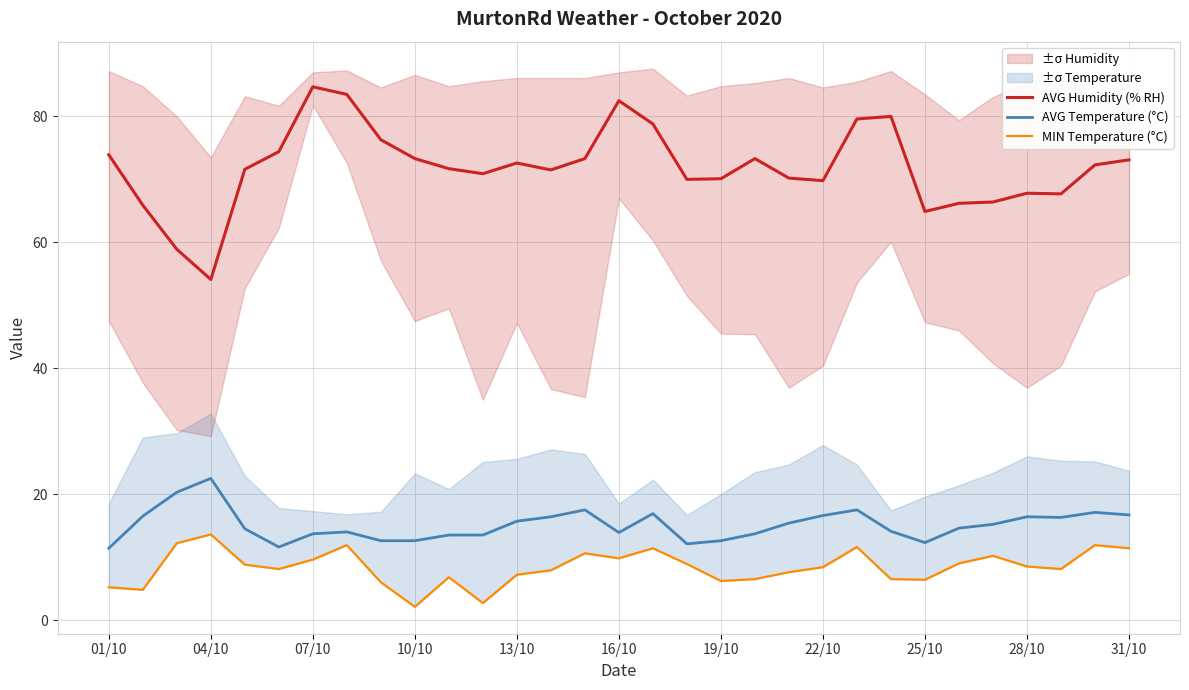

At which category does AVG Humidity (% RH) reach its first local valley?

04/10